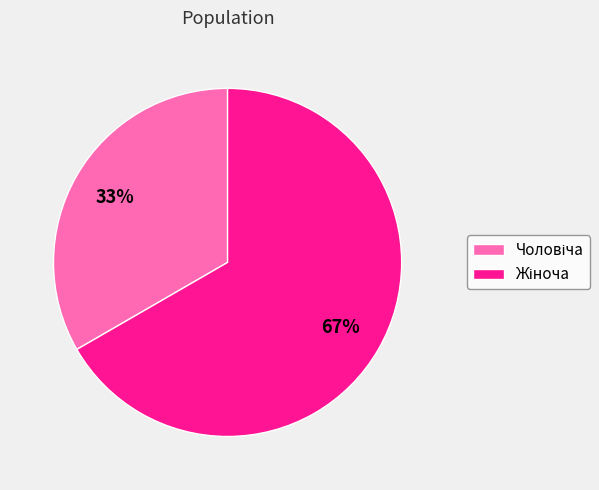

Is there any slice that represents more than half of the pie?

Yes